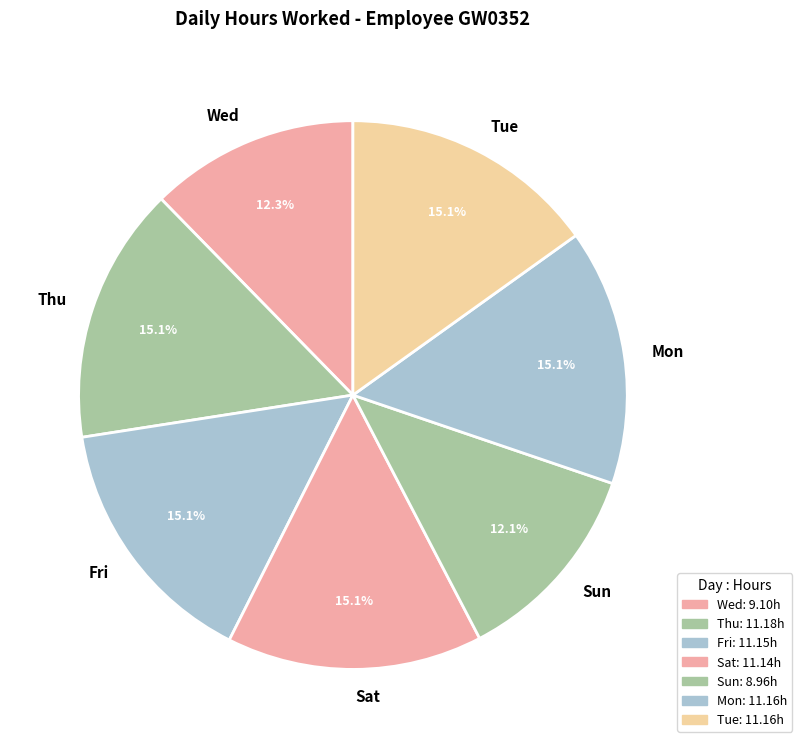

True or false: Fri accounts for 15% of the total.

True